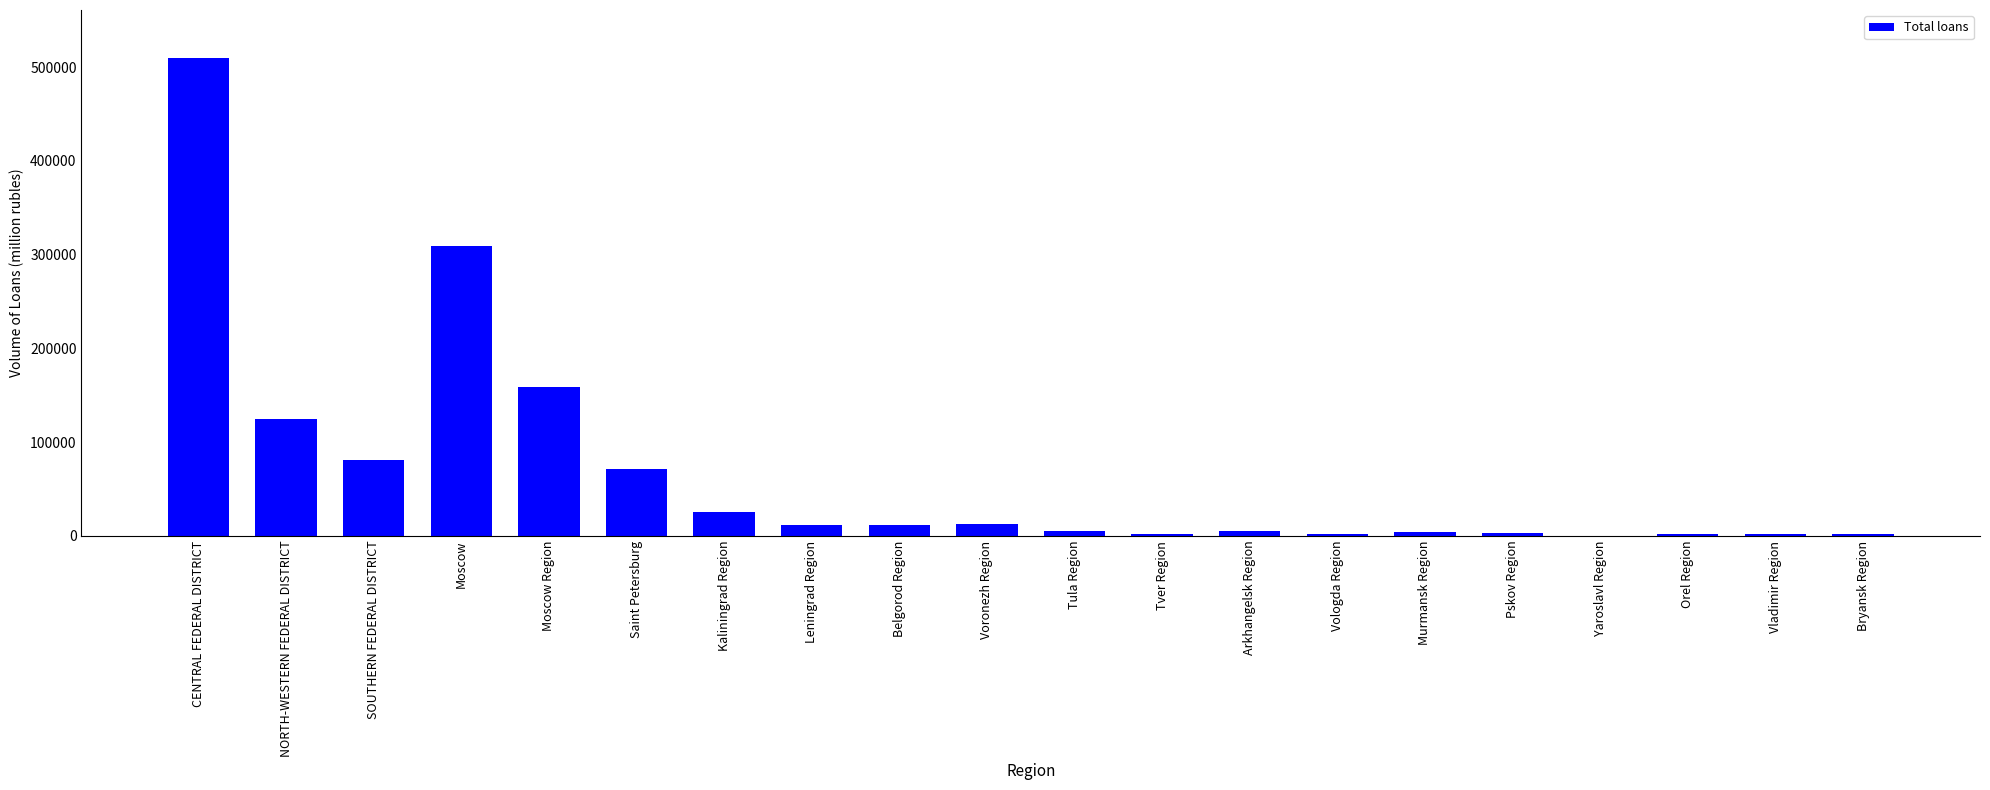

What is the approximate value at Vladimir Region?

1640